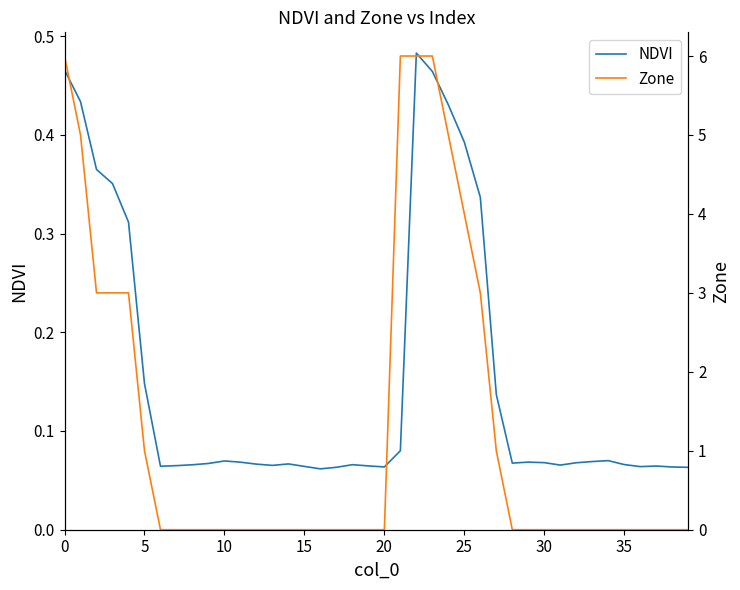

Reading left to right, list all the values displayed in this chart.

NDVI: 0.5	0.4	0.4	0.4	0.3	0.1	0.1	0.1	0.1	0.1	0.1	0.1	0.1	0.1	0.1	0.1	0.1	0.1	0.1	0.1	0.1	0.1	0.5	0.5	0.4	0.4	0.3	0.1	0.1	0.1	0.1	0.1	0.1	0.1	0.1	0.1	0.1	0.1	0.1	0.1
Zone: 6.0	5.0	3.0	3.0	3.0	1.0	0.0	0.0	0.0	0.0	0.0	0.0	0.0	0.0	0.0	0.0	0.0	0.0	0.0	0.0	0.0	6.0	6.0	6.0	5.0	4.0	3.0	1.0	0.0	0.0	0.0	0.0	0.0	0.0	0.0	0.0	0.0	0.0	0.0	0.0